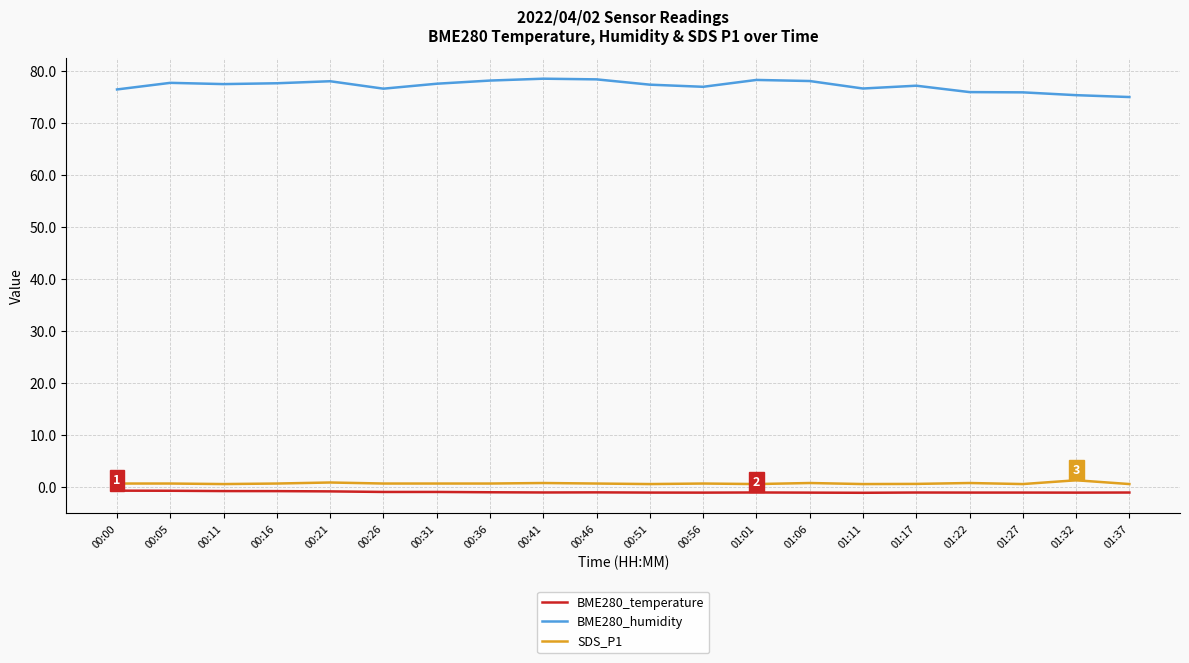

What is the sum of all BME280_temperature values?

-18.9